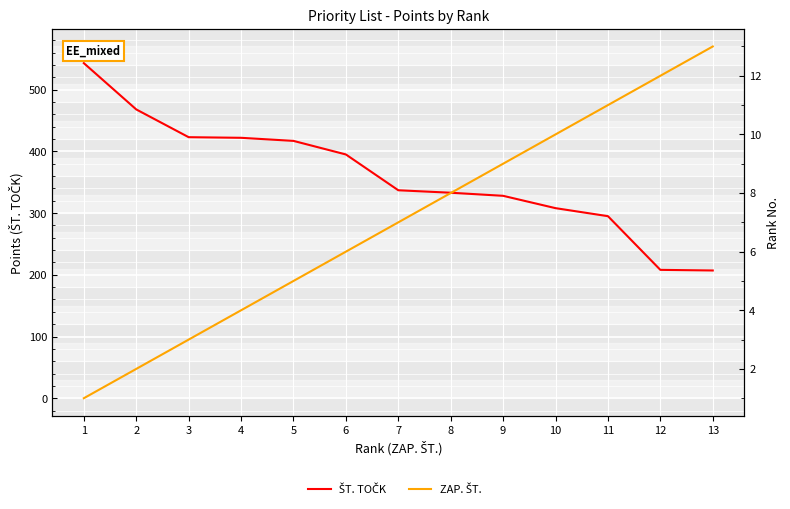

Between 8 and 5, which is larger?

5